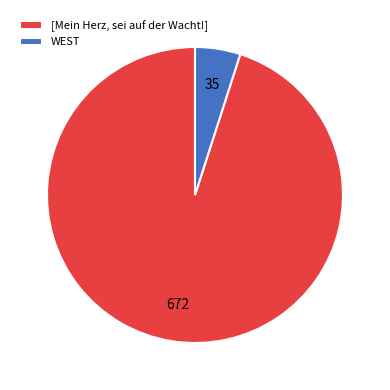

Is there a majority slice in this chart?

Yes